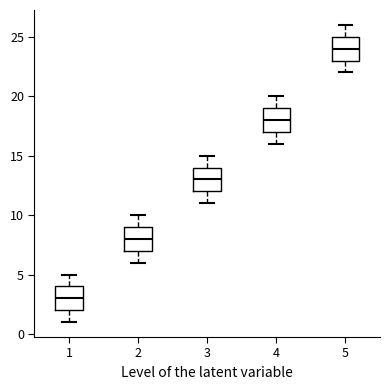

Which box's median line is the highest?

5